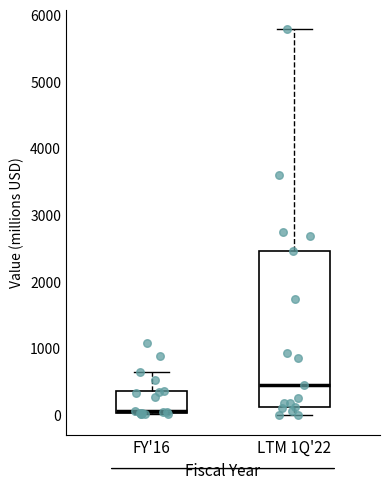

Where does the upper whisker of the box for LTM 1Q'22 end on the y-axis? The values are not printed on the chart, so give them approximately, as read against the axis.

5800